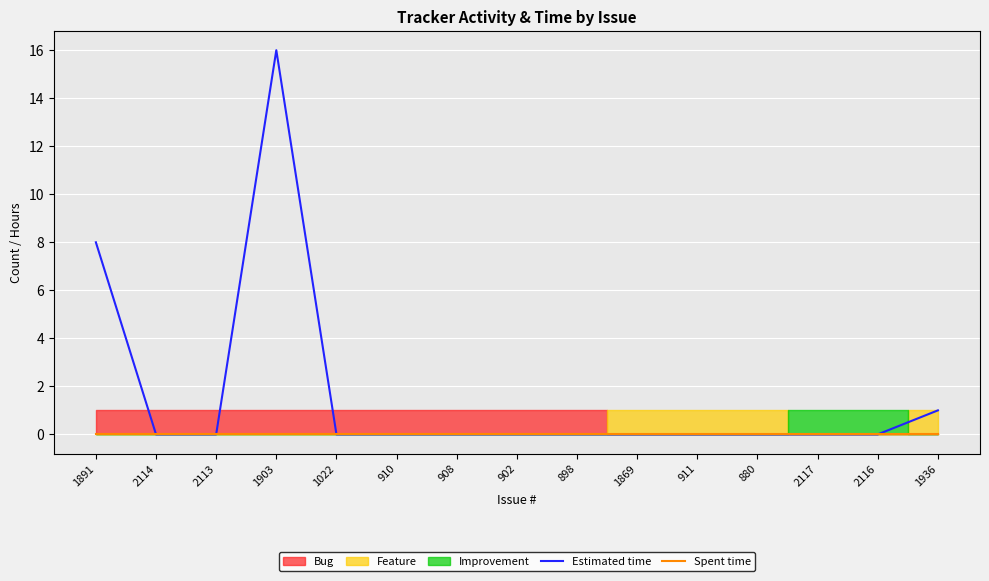

The value of Spent time at 902 is 0. True or false?

True